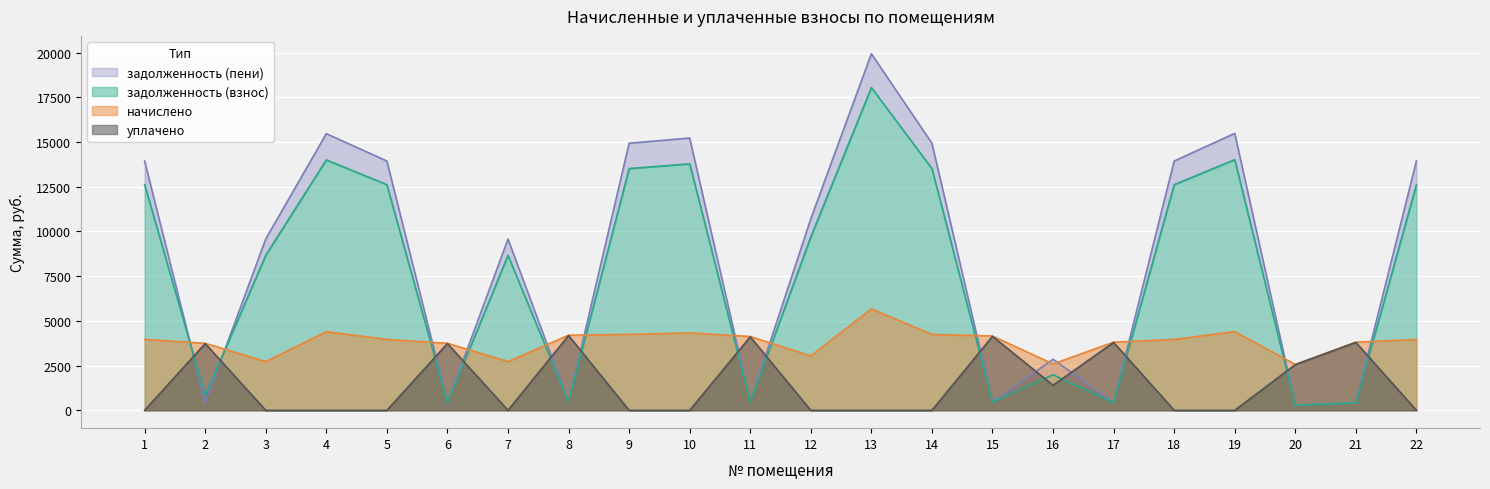

At which category is the sum across all series the highest?

13